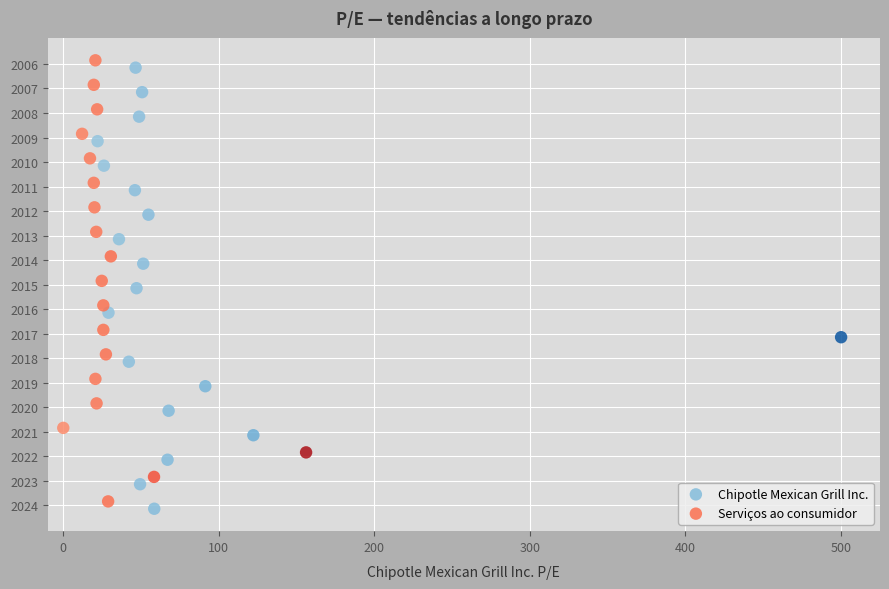

What are all the series names shown in the legend?

Chipotle Mexican Grill Inc., Serviços ao consumidor